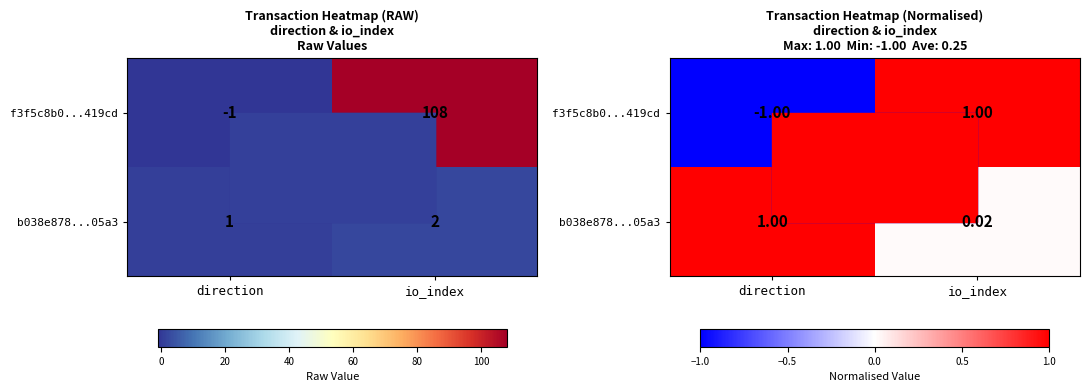

List the labels in order of b038e878...05a3 value, smallest first.

io_index, direction